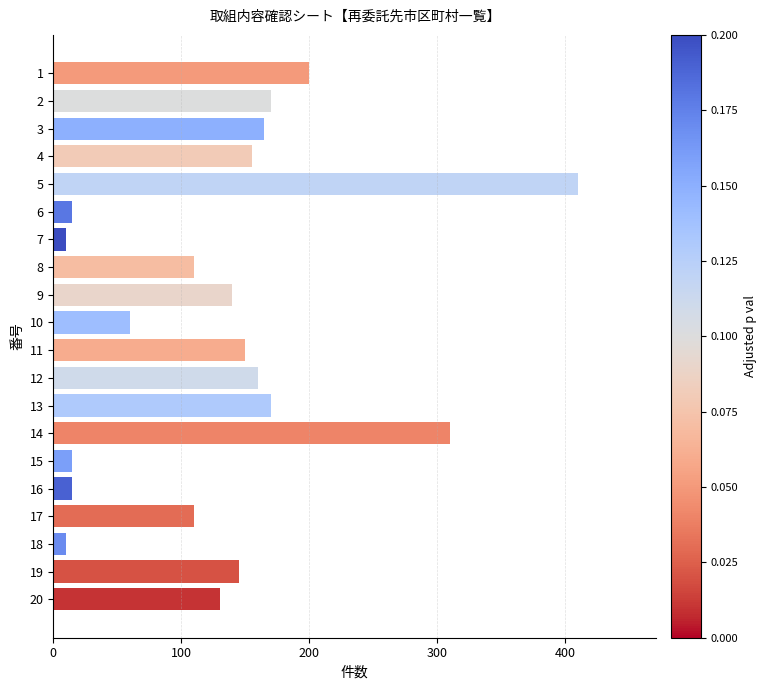

What is the change in value from 14 to 18?

-300